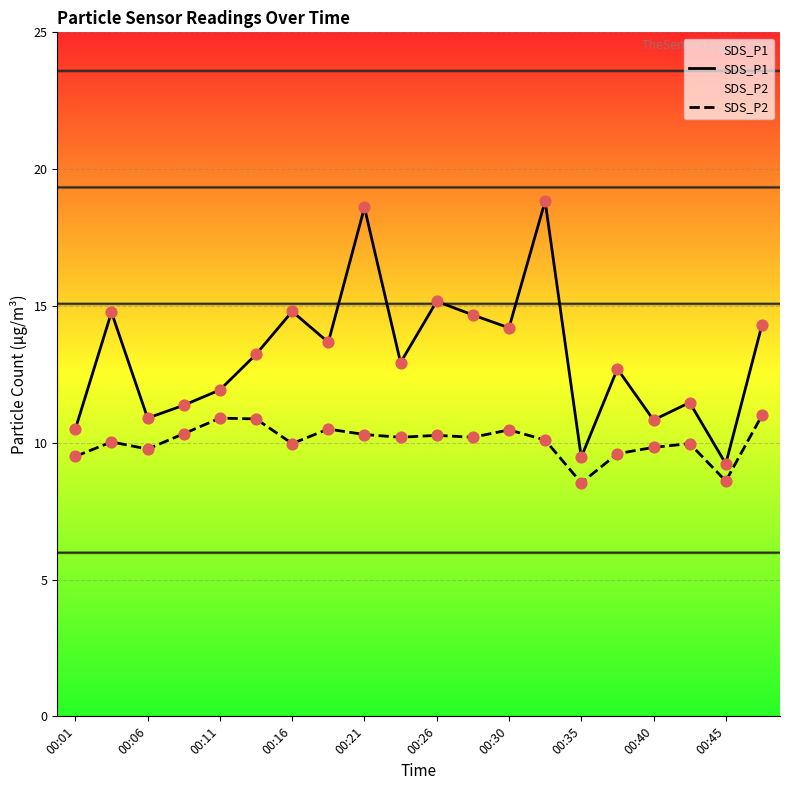

What is the total value across all series at 00:16?

24.8